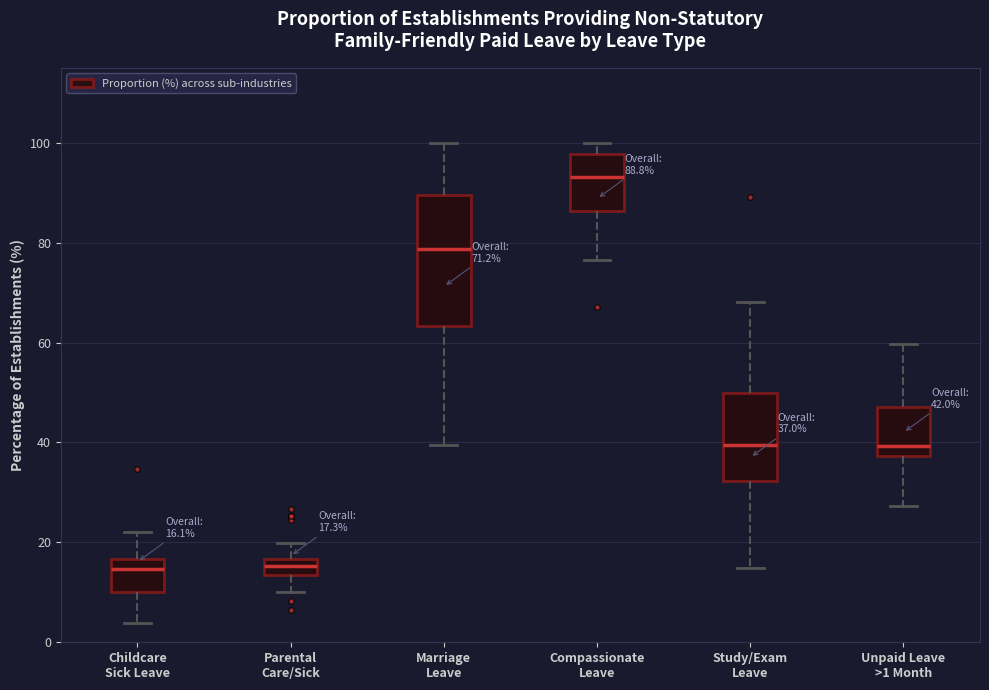

Comparing the boxes themselves (not the whiskers), which one is the tallest?

Marriage Leave